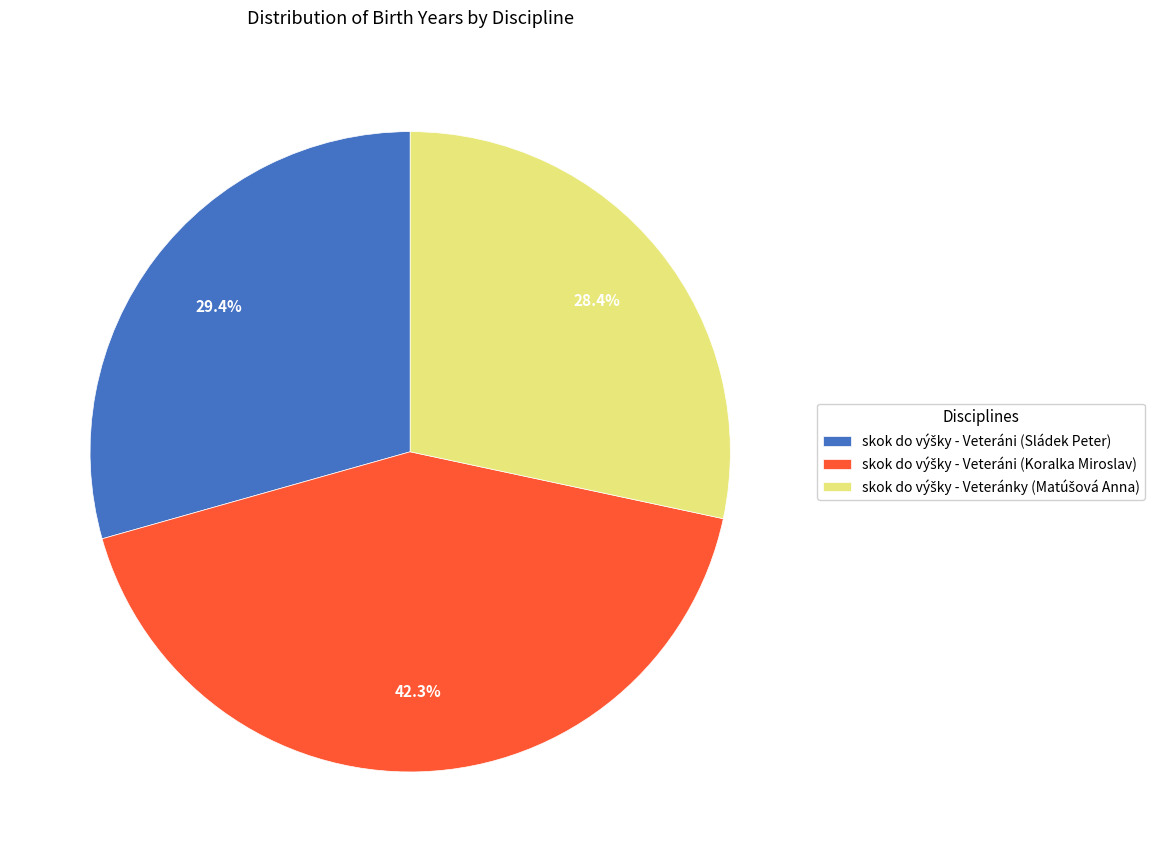

Is there a majority slice in this chart?

No